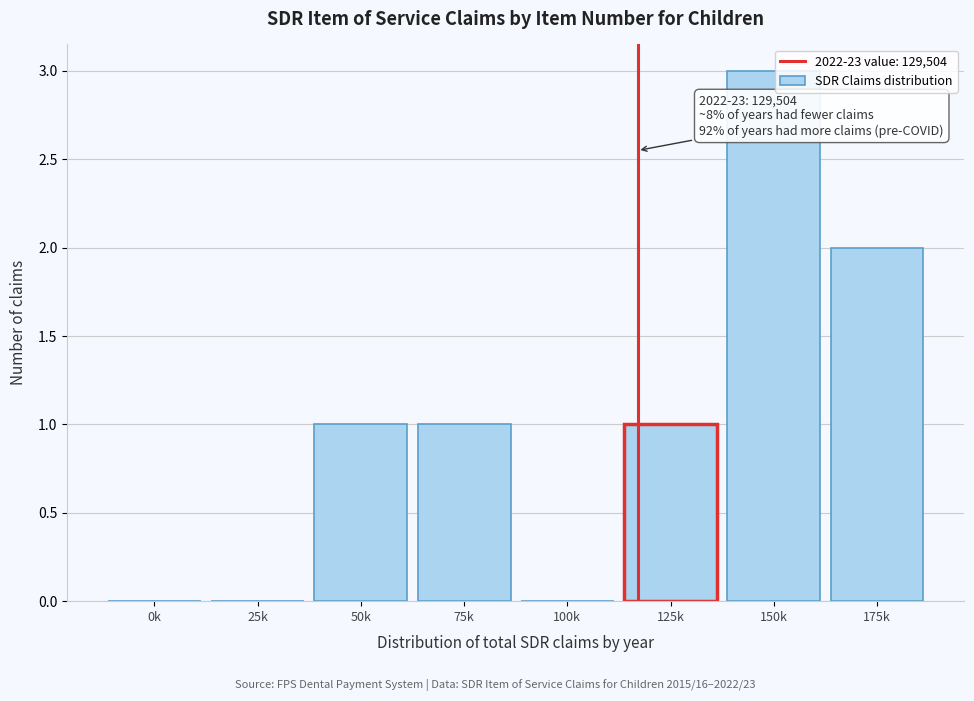

Reading left to right, extract all data points from this chart.

0k=0	25k=0	50k=1	75k=1	100k=0	125k=1	150k=3	175k=2